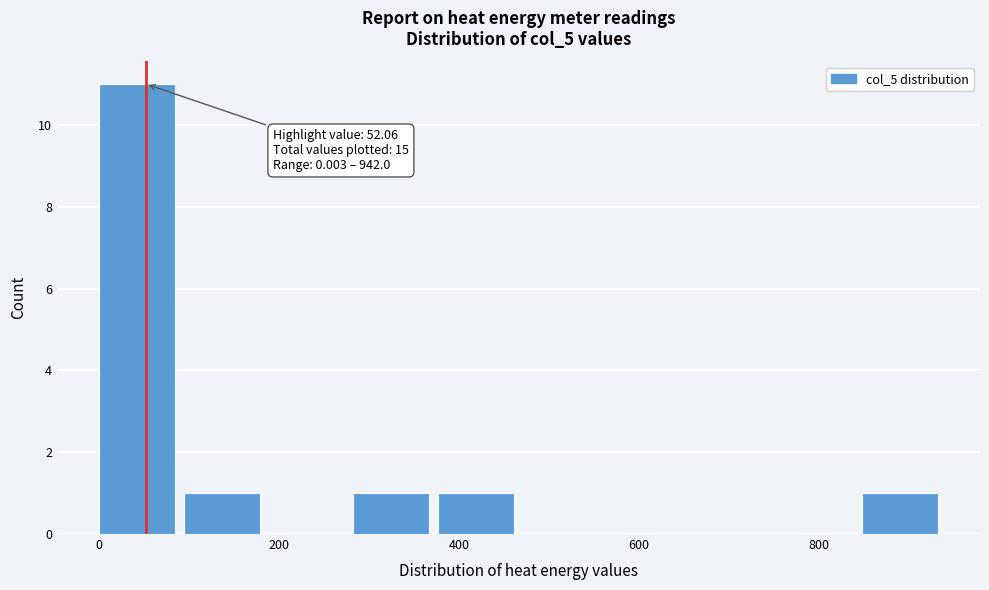

Over which range of the x-axis is the bar tallest?

0 to 100